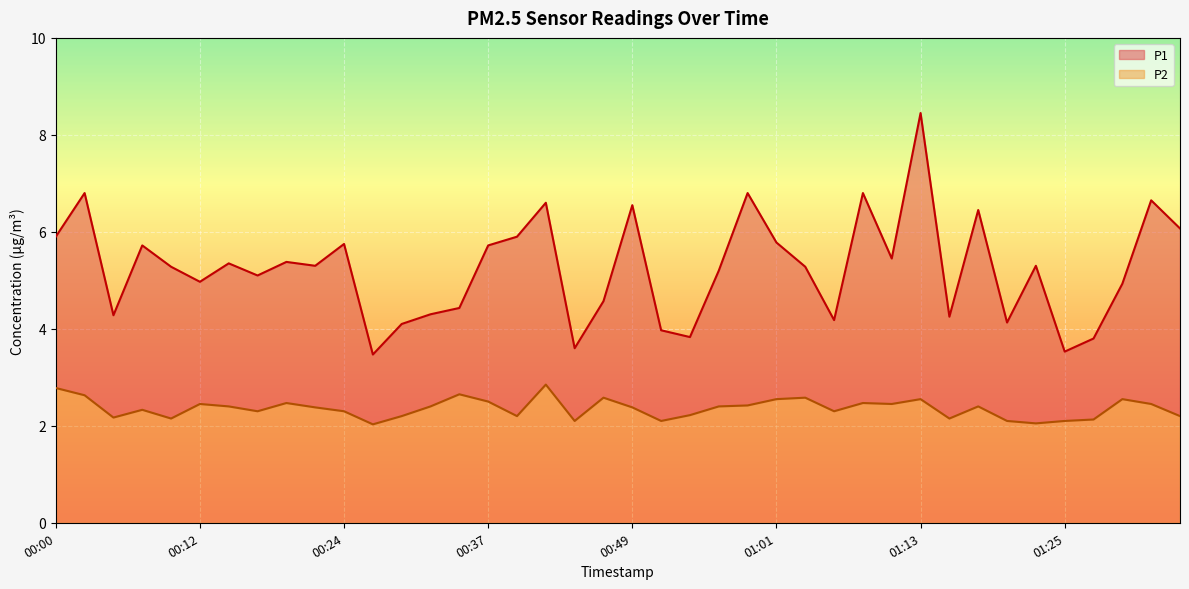

What are all the series names shown in the legend?

P1, P2